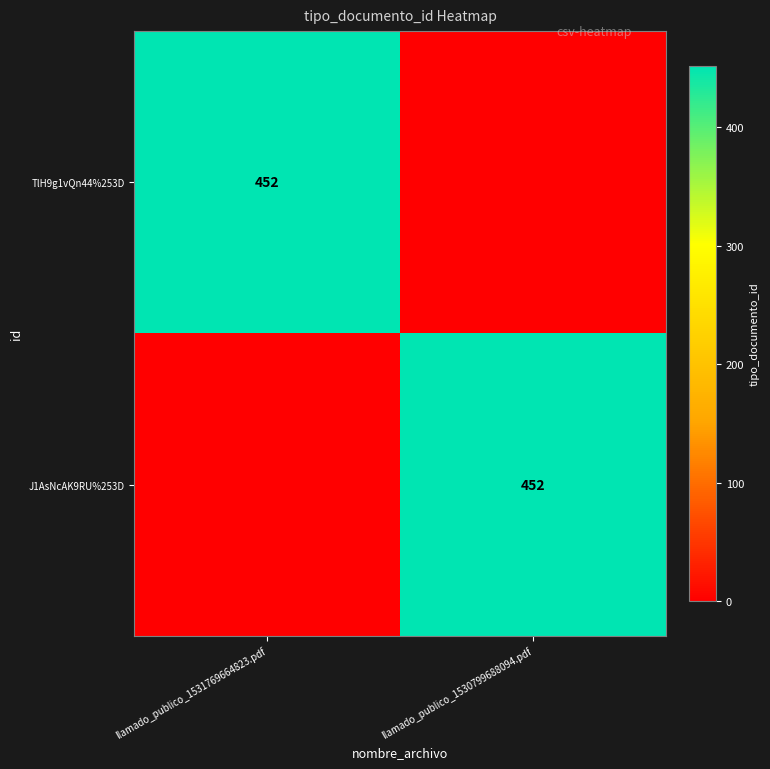

The value of TlH9g1vQn44%253D at llamado_publico_1531769664823.pdf is 310. True or false?

False